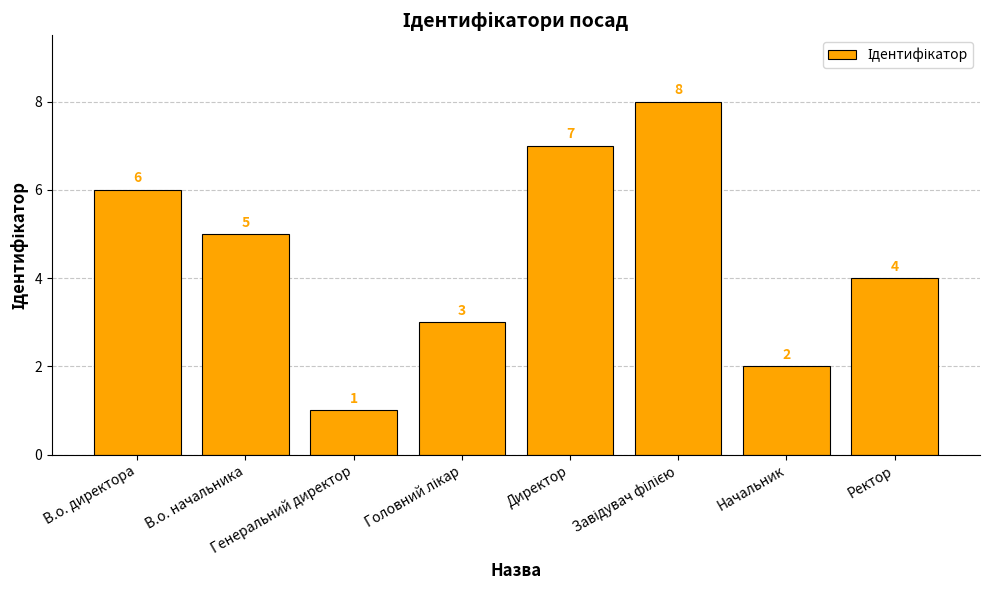

What is the maximum value shown in the chart?

8